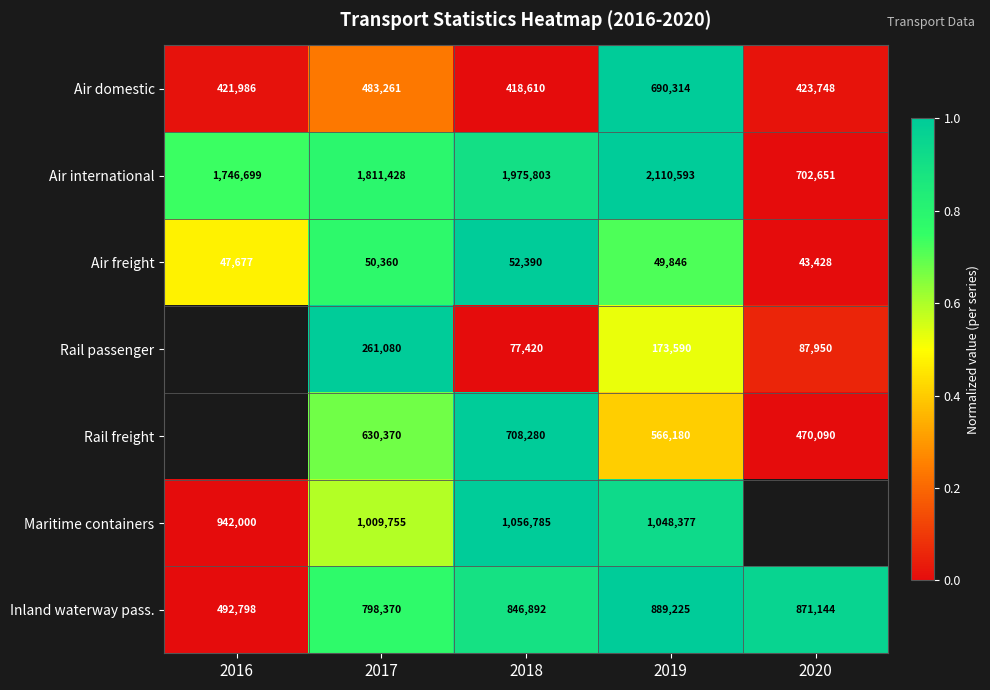

Which series changed the most between 2017 and 2018?

Rail passenger